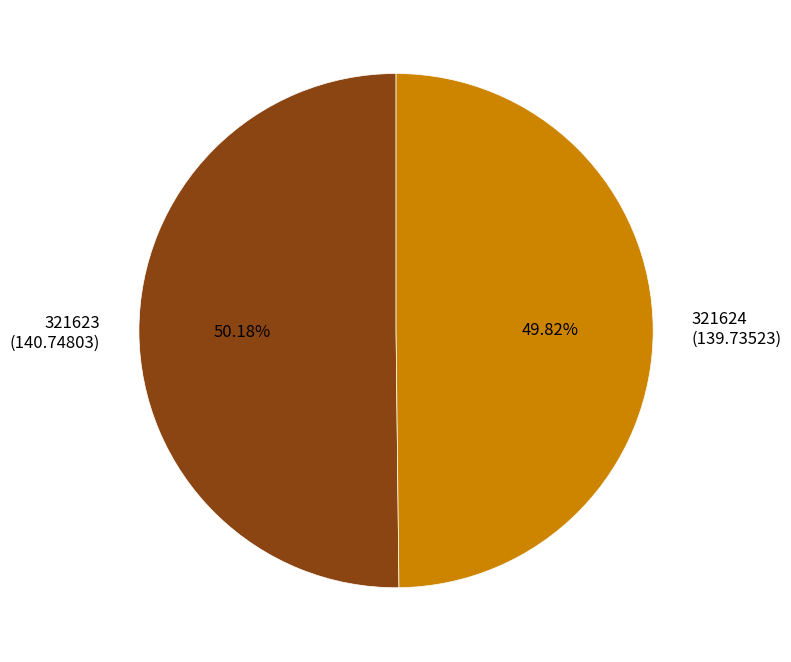

Is the sum of 321624 and 321623 greater than half?

Yes